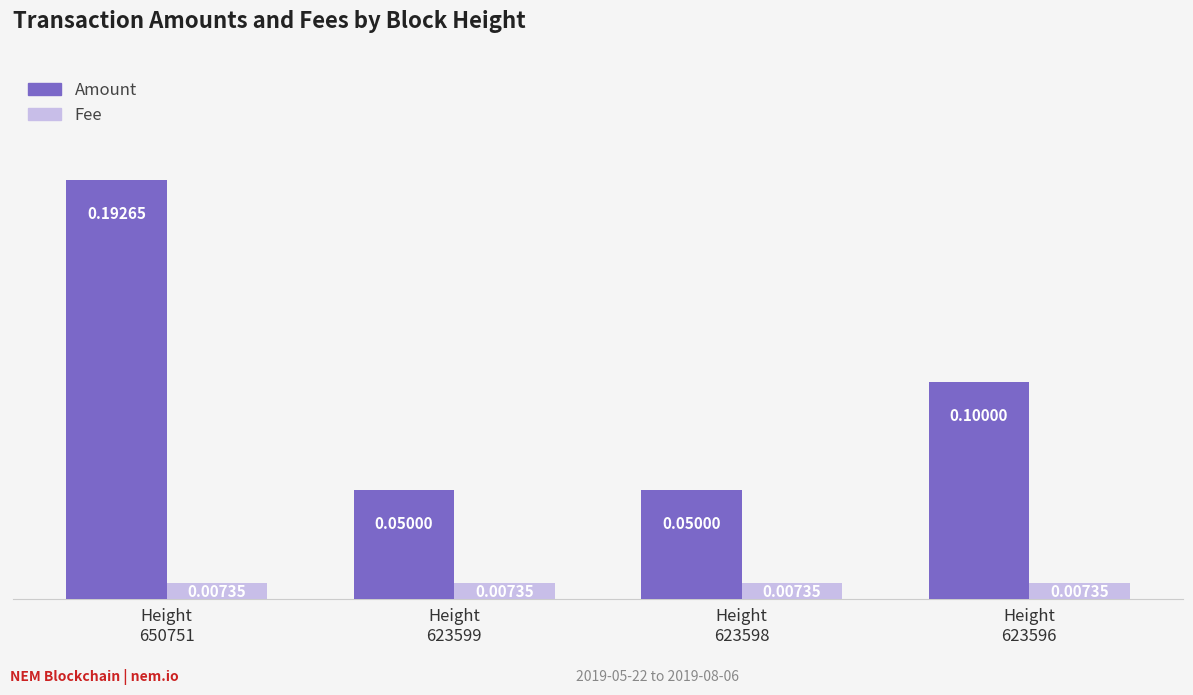

Which series has the widest spread of values?

Amount